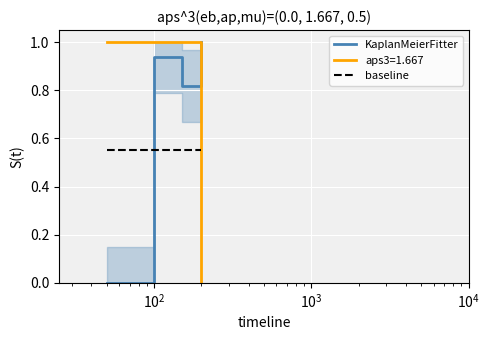

After their last crossing, which series has the higher values: aps3=1.667 or baseline?

baseline